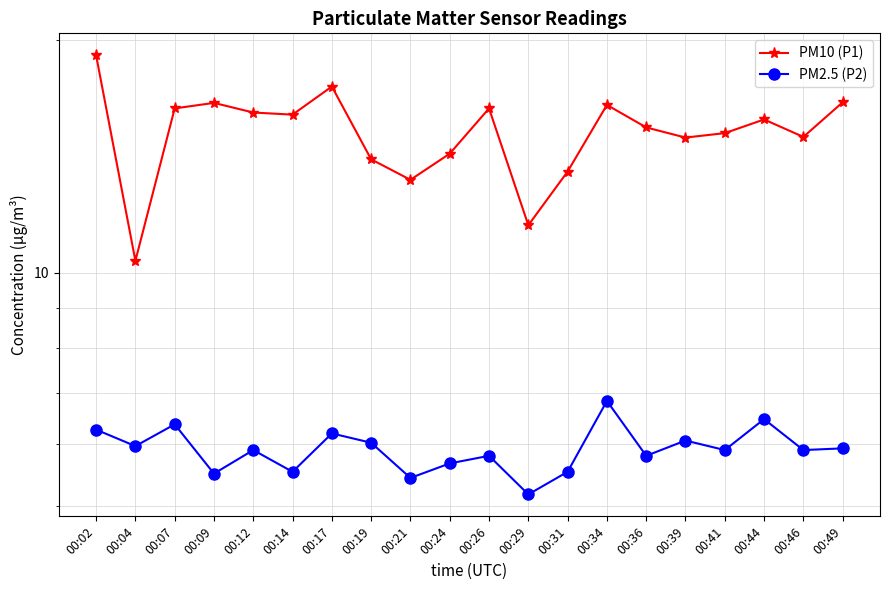

Which series has the widest spread of values?

PM10 (P1)